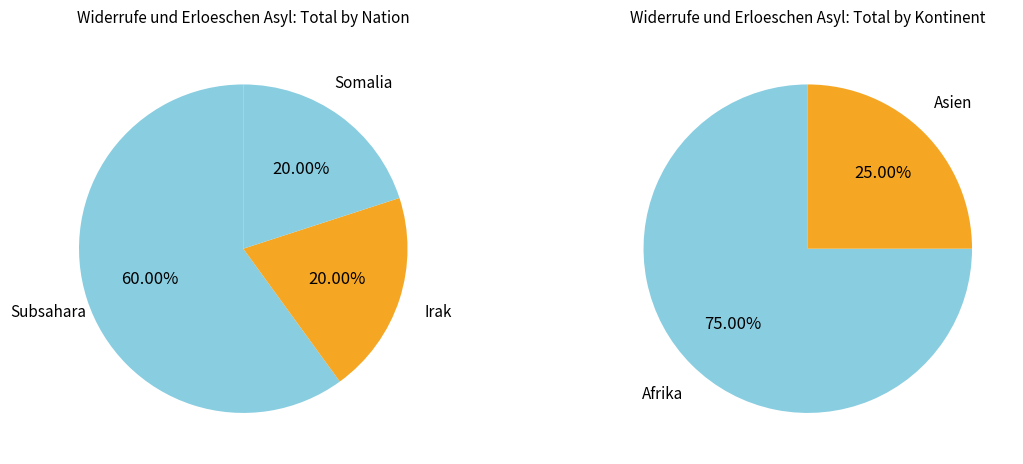

Is Asien the majority of the pie?

No